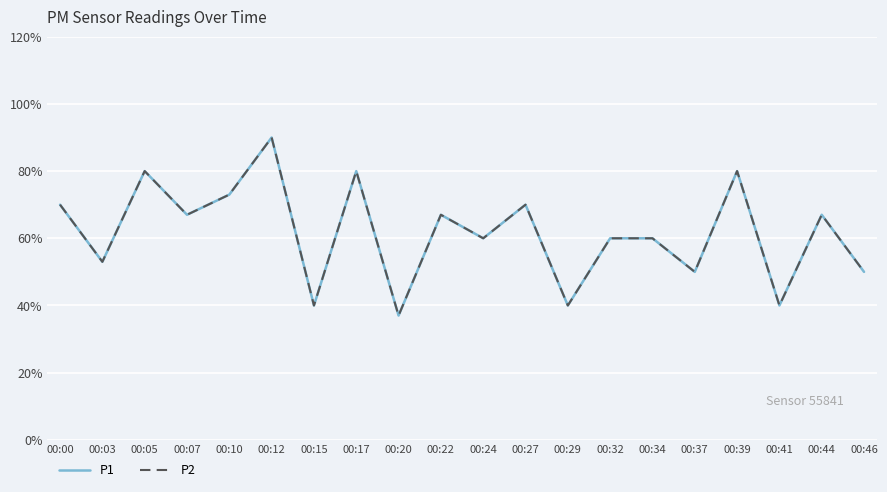

Does the chart have visible grid lines?

Yes